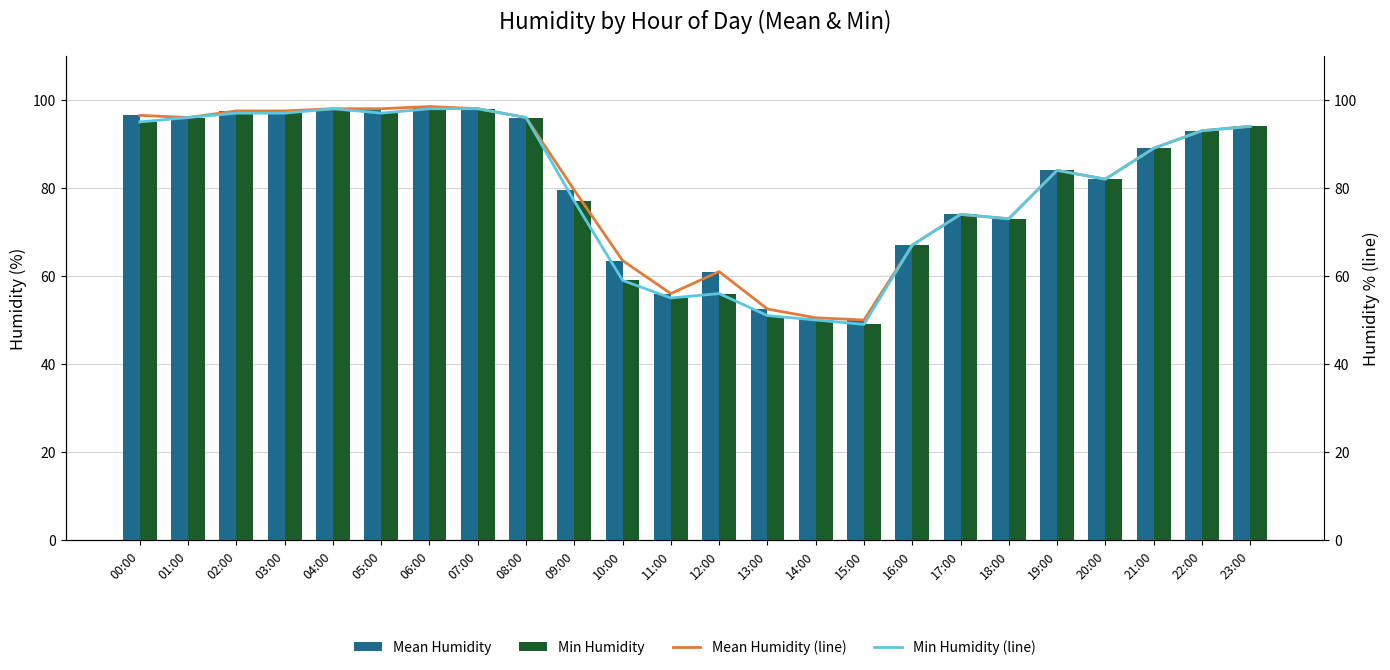

Between 07:00 and 22:00, which is larger?

07:00